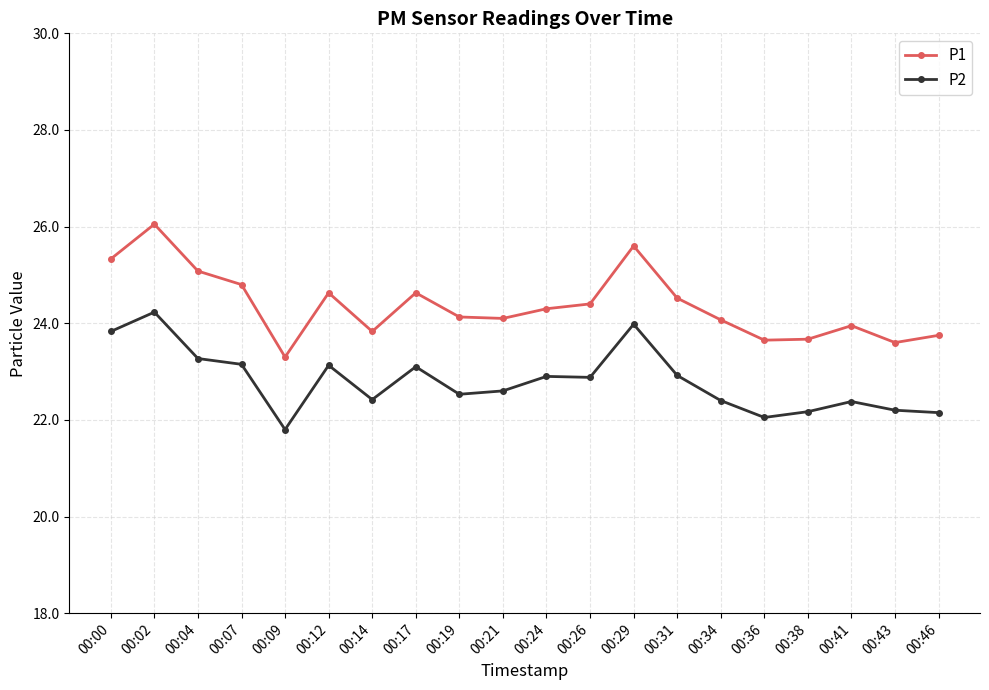

In P2, how many points are higher than both neighbors (excluding endpoints)?

6